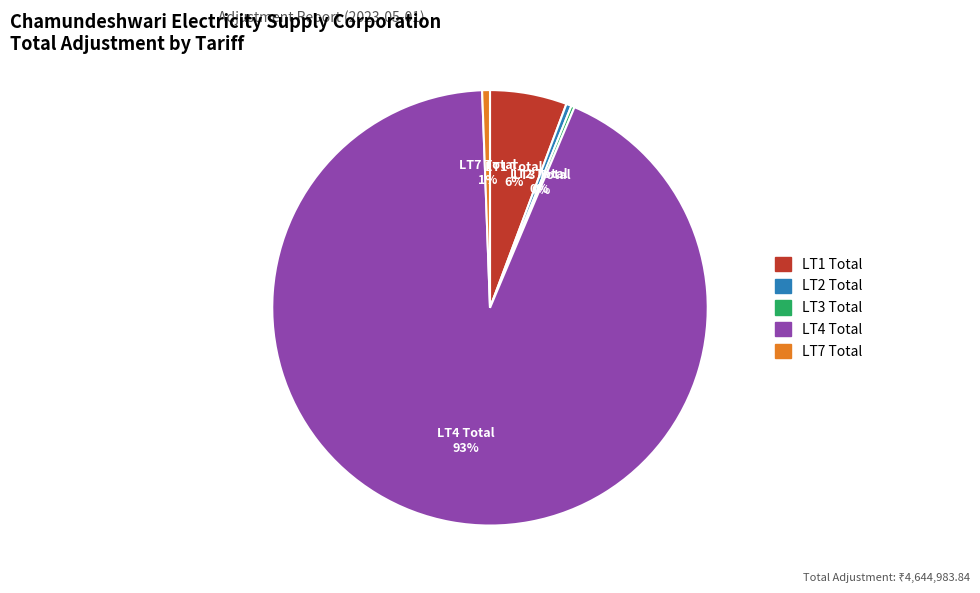

What is the largest slice in the pie chart?

LT4 Total